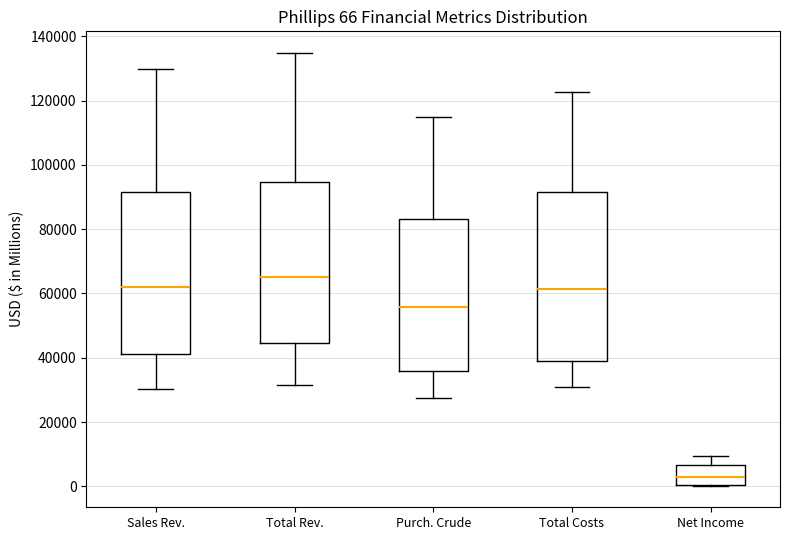

Which box has the highest median line?

Total Rev.